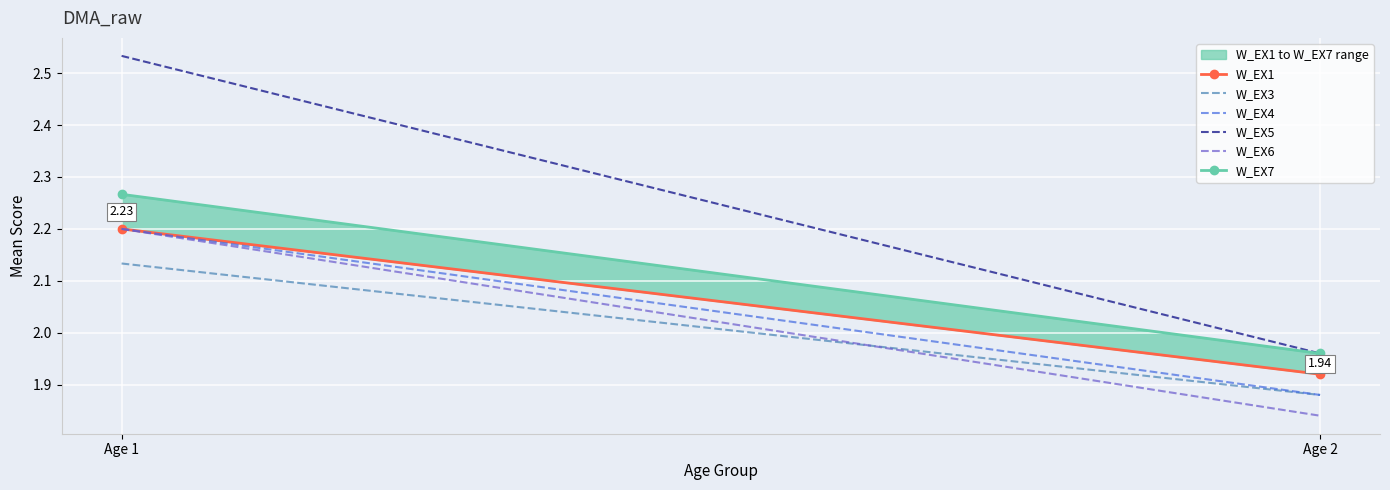

What is the value of the W_EX7 point at the 1st from the left?

2.3